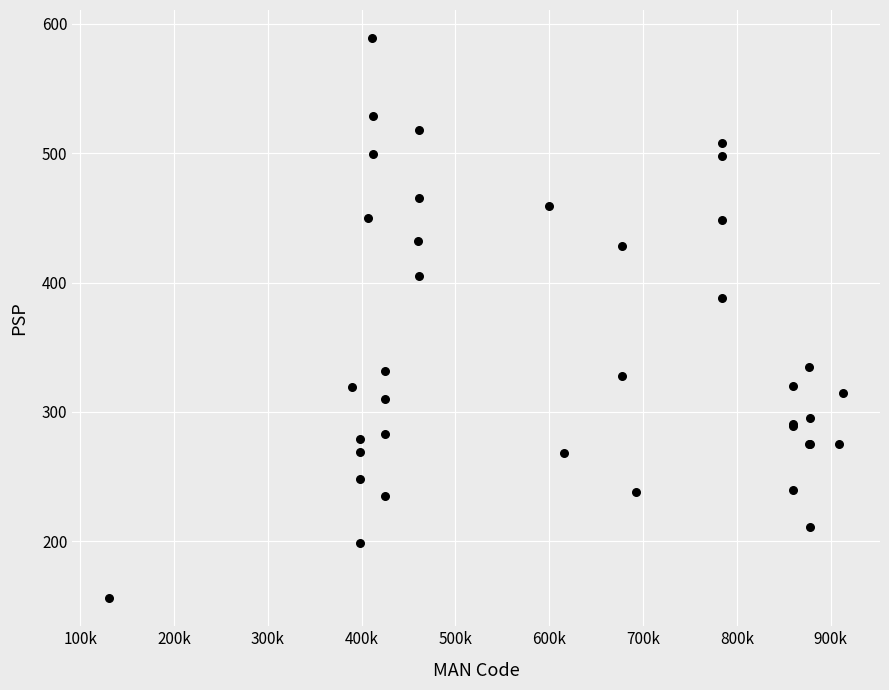

What Y value in the scatter plot is closest to 372?

388